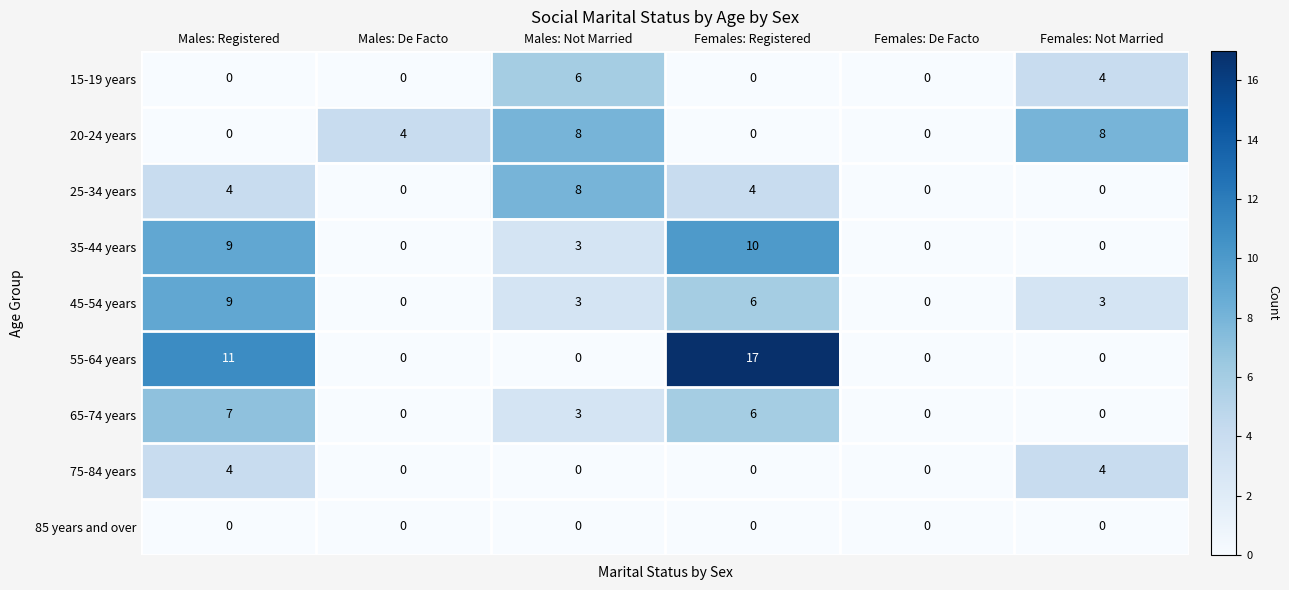

True or false: 85 years and over has a value of 0 at Females: Not Married.

True